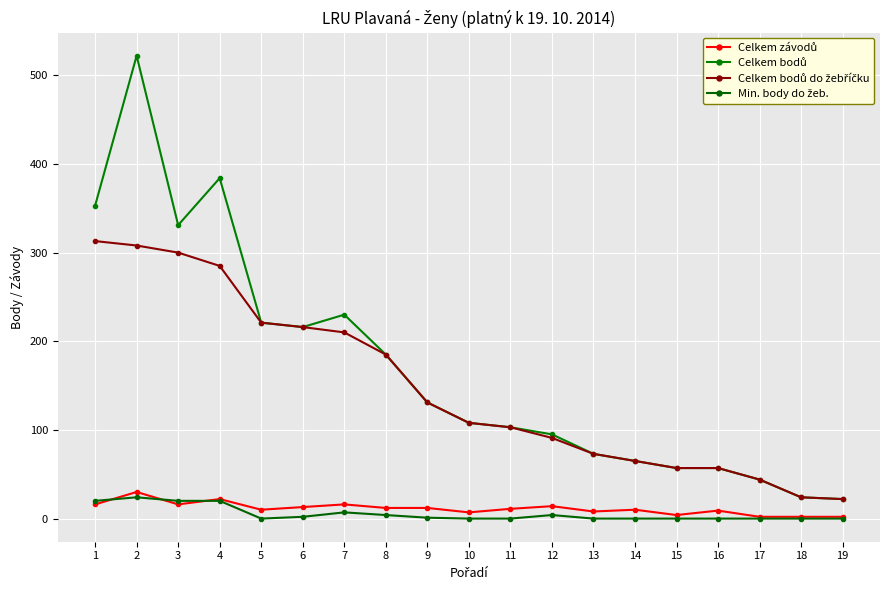

Count the number of categories in the chart.

19